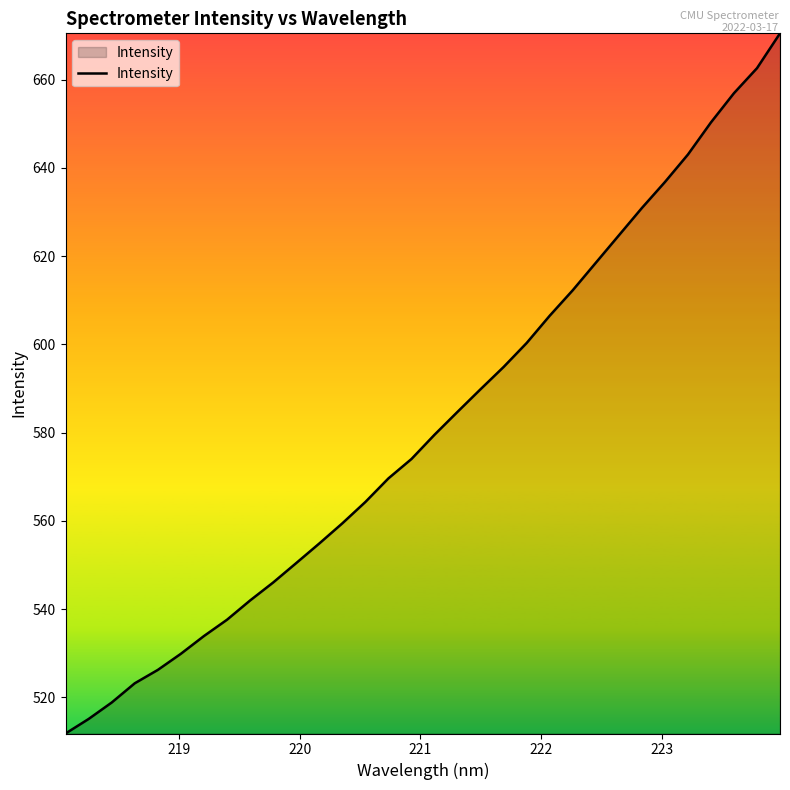

What is the smallest value displayed?

511.8